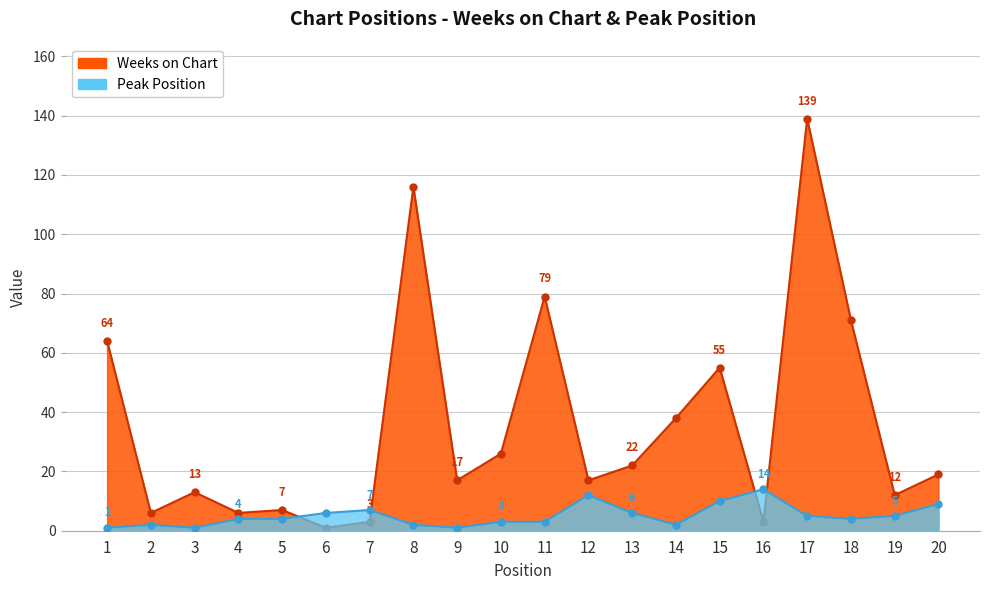

After their last crossing, which series has the higher values: Weeks on Chart or Peak Position?

Weeks on Chart